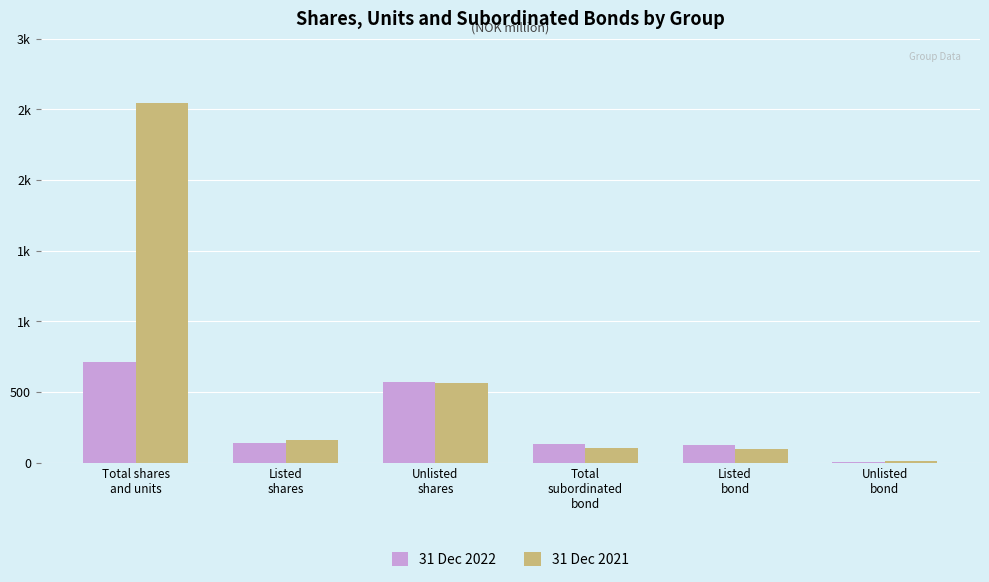

Does the chart contain stacked bars?

No